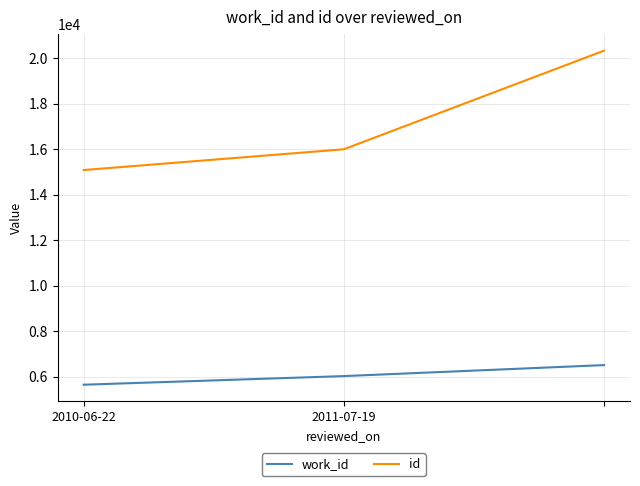

Which series has the largest total across all categories?

id